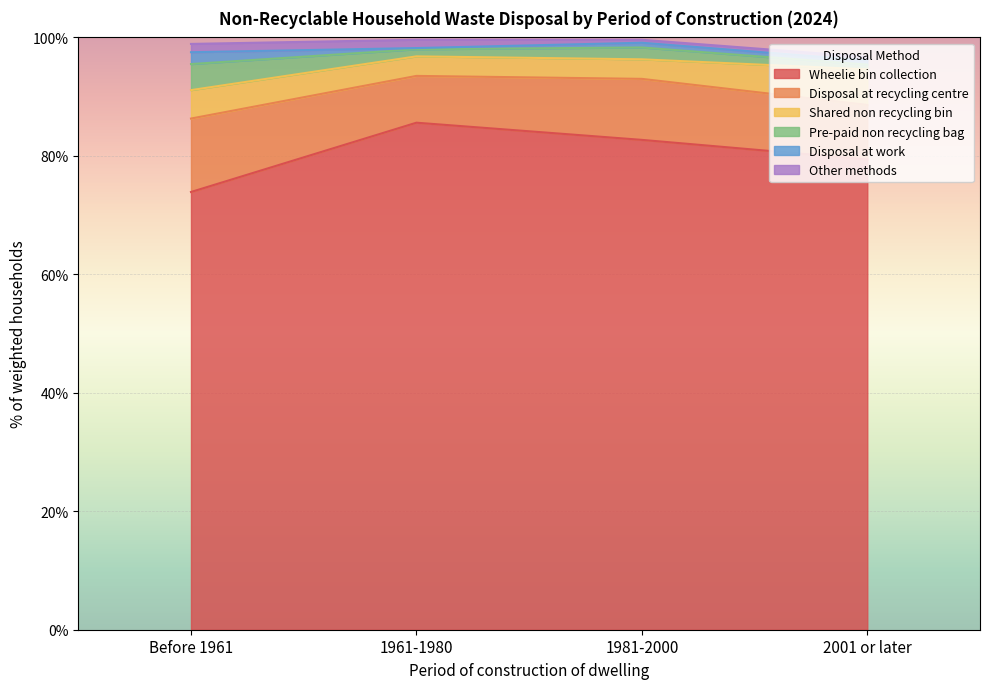

Reading right to left, transcribe all the data shown in this chart.

Wheelie bin collection: 2001 or later=79.4	1981-2000=82.7	1961-1980=85.6	Before 1961=73.9
Disposal at recycling centre: 2001 or later=9.2	1981-2000=10.3	1961-1980=7.9	Before 1961=12.4
Shared non recycling bin: 2001 or later=6.0	1981-2000=3.3	1961-1980=3.3	Before 1961=4.8
Pre-paid non recycling bag: 2001 or later=0.8	1981-2000=2.0	1961-1980=1.2	Before 1961=4.4
Disposal at work: 2001 or later=0.7	1981-2000=0.8	1961-1980=0.2	Before 1961=2.0
Other methods: 2001 or later=0.6	1981-2000=0.5	1961-1980=1.4	Before 1961=1.4